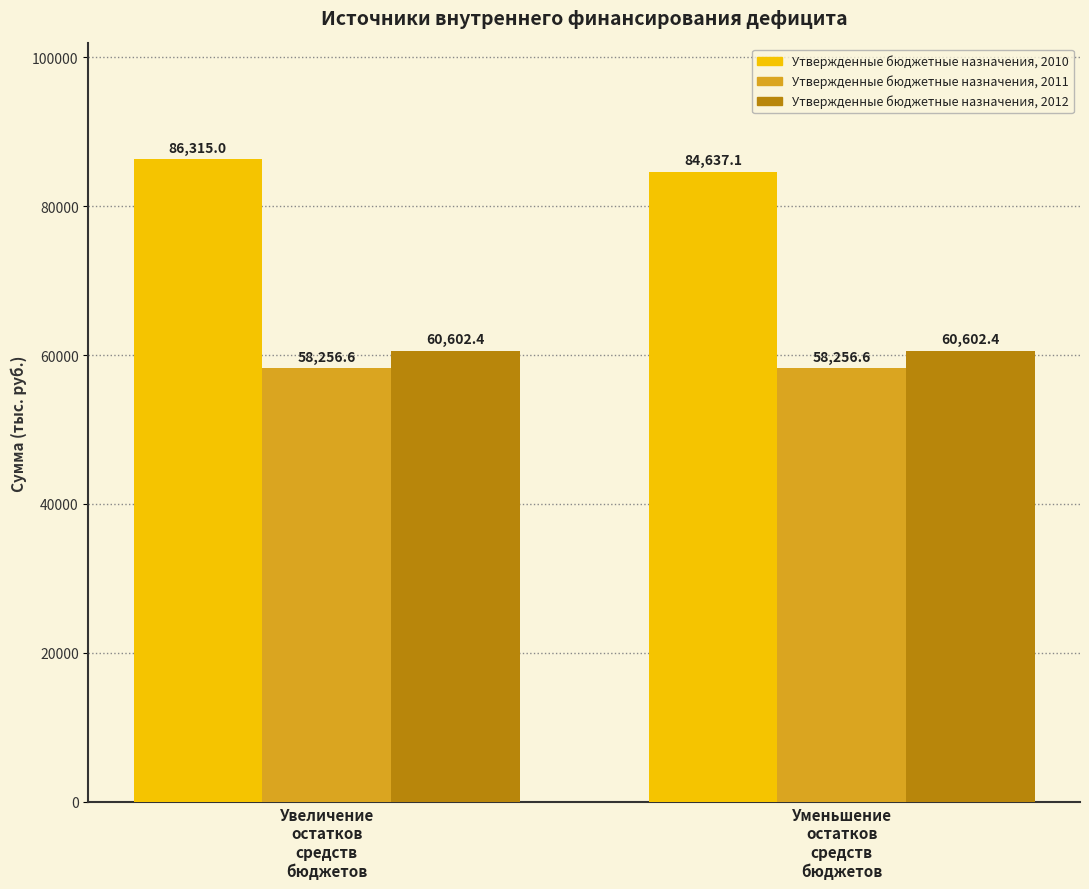

Count the number of categories in the chart.

2